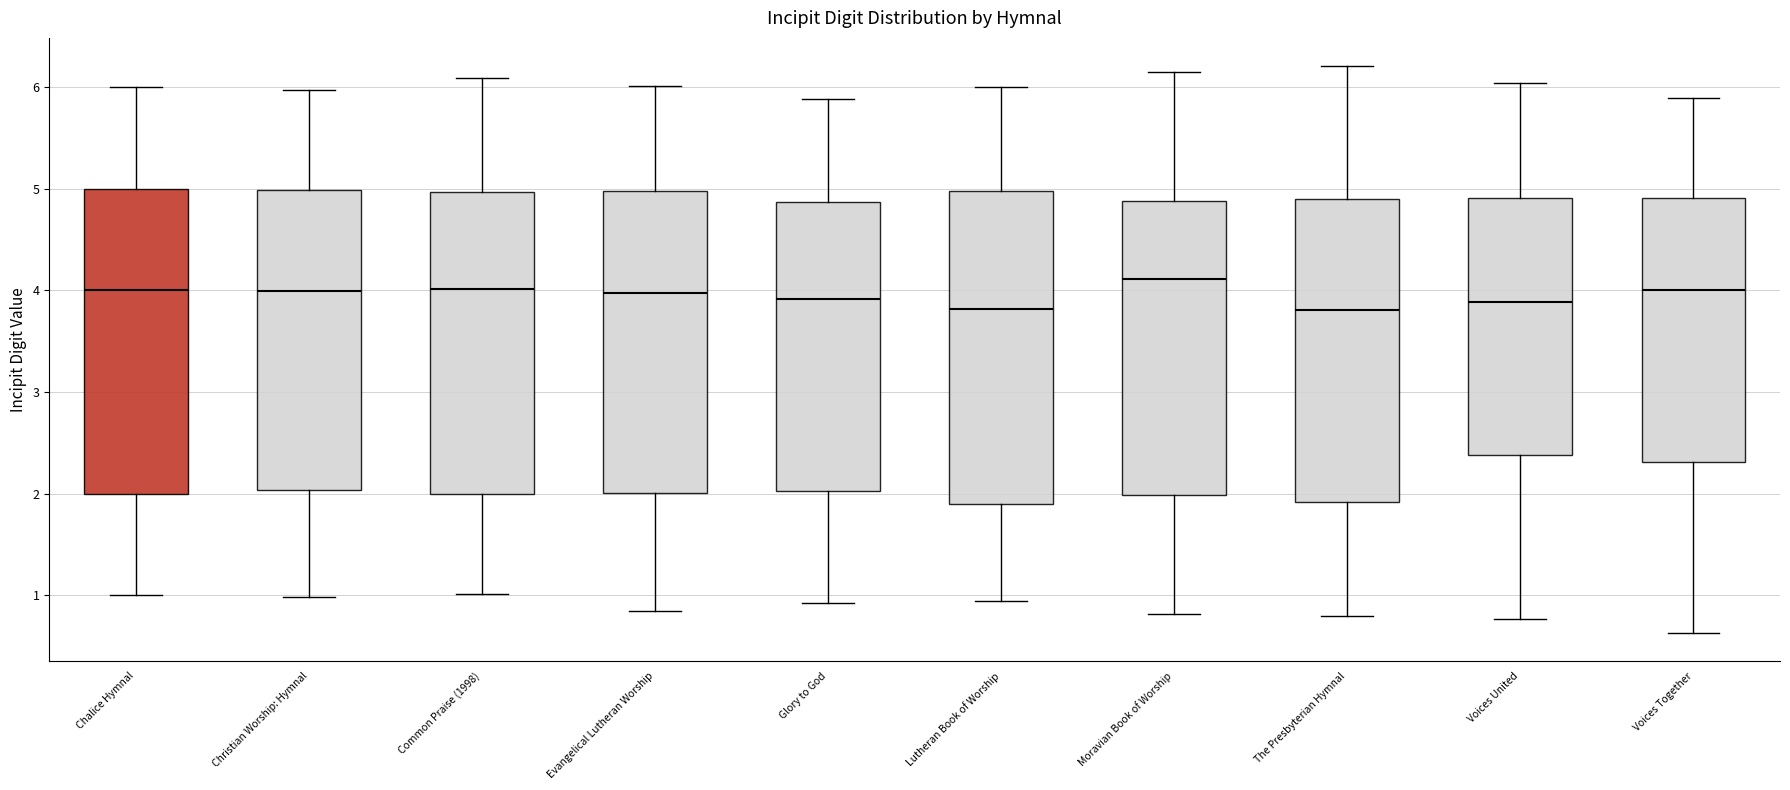

Where is the lower edge of the box for Glory to God on the y-axis? The values are not printed on the chart, so give them approximately, as read against the axis.

2.0